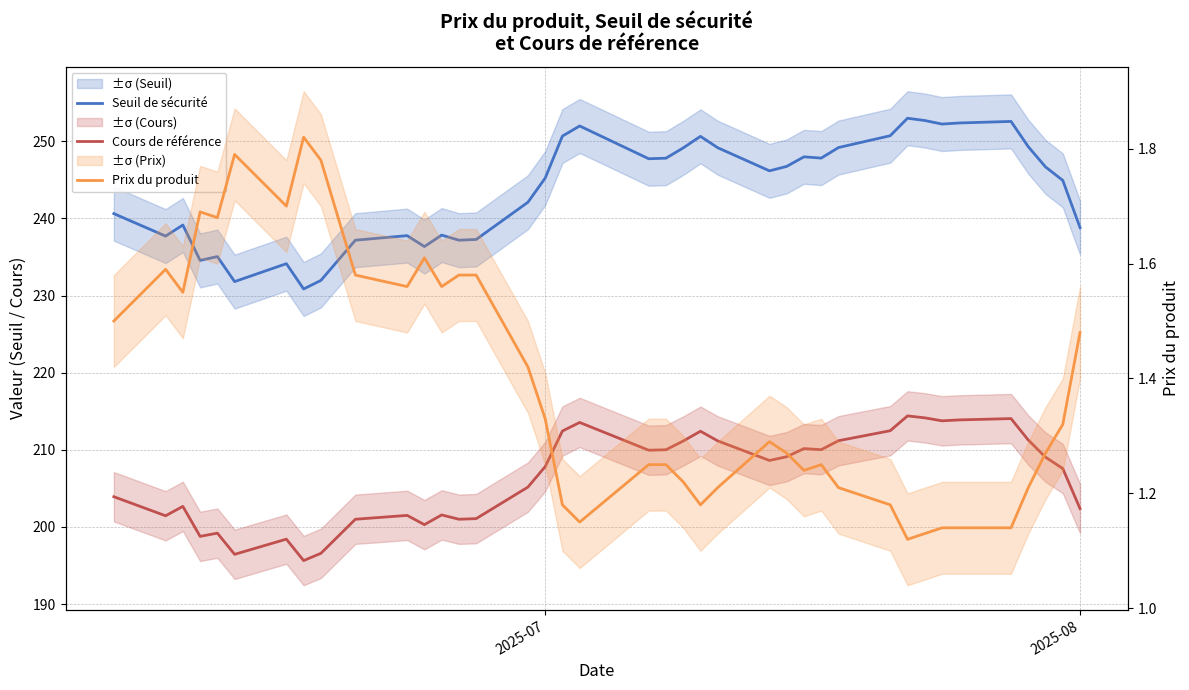

True or false: Seuil de sécurité and Prix du produit intersect in this chart.

False